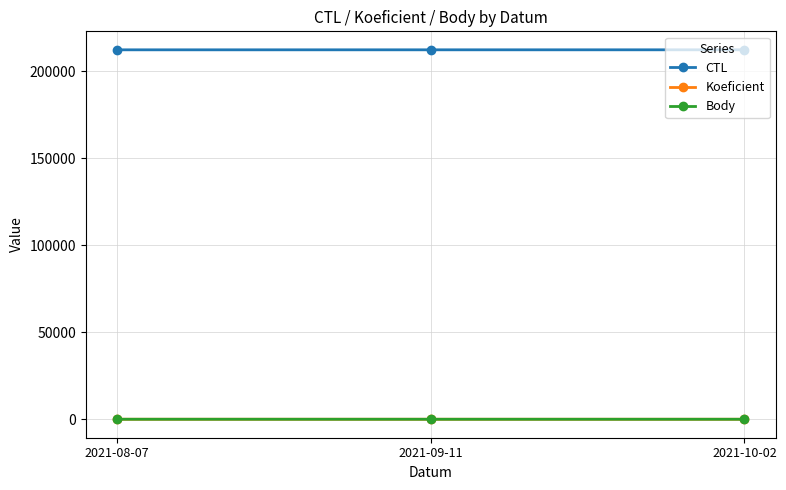

What is the label of the 2nd point from the right?

2021-09-11